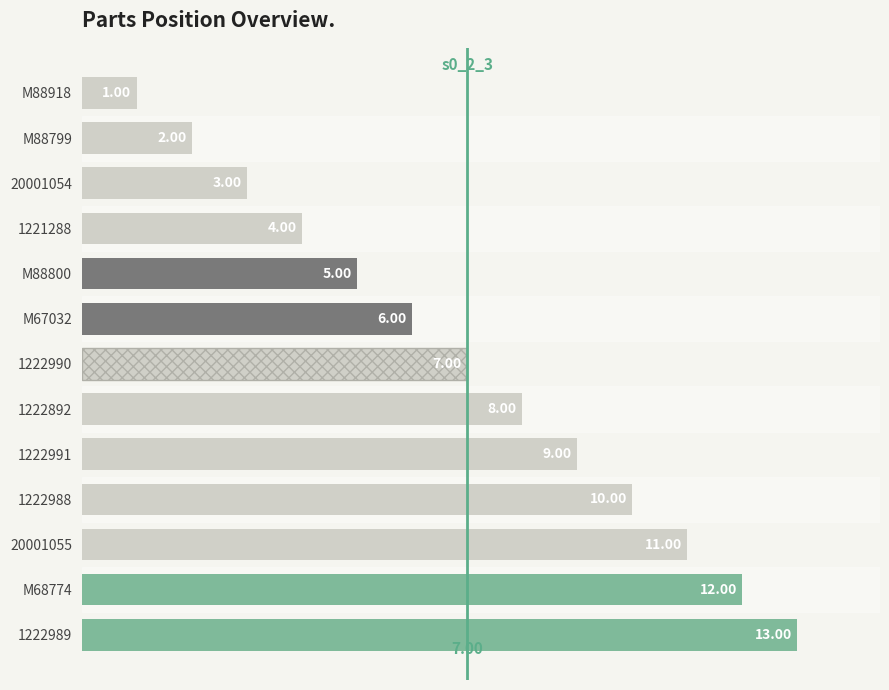

What is the difference between the values at 1222892 and M68774?

4